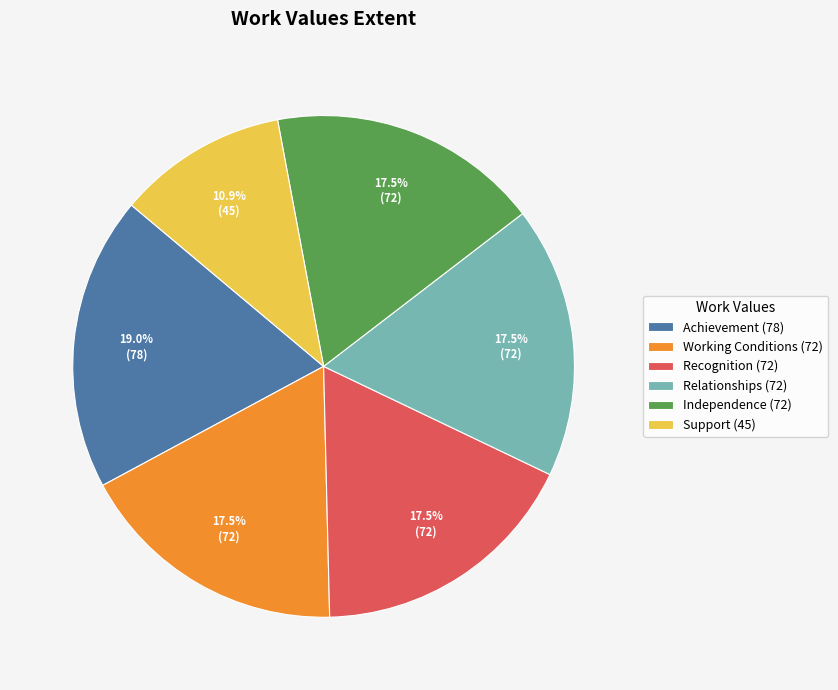

What is the ratio of the value at Independence (72) to the value at Relationships (72)?

1.0